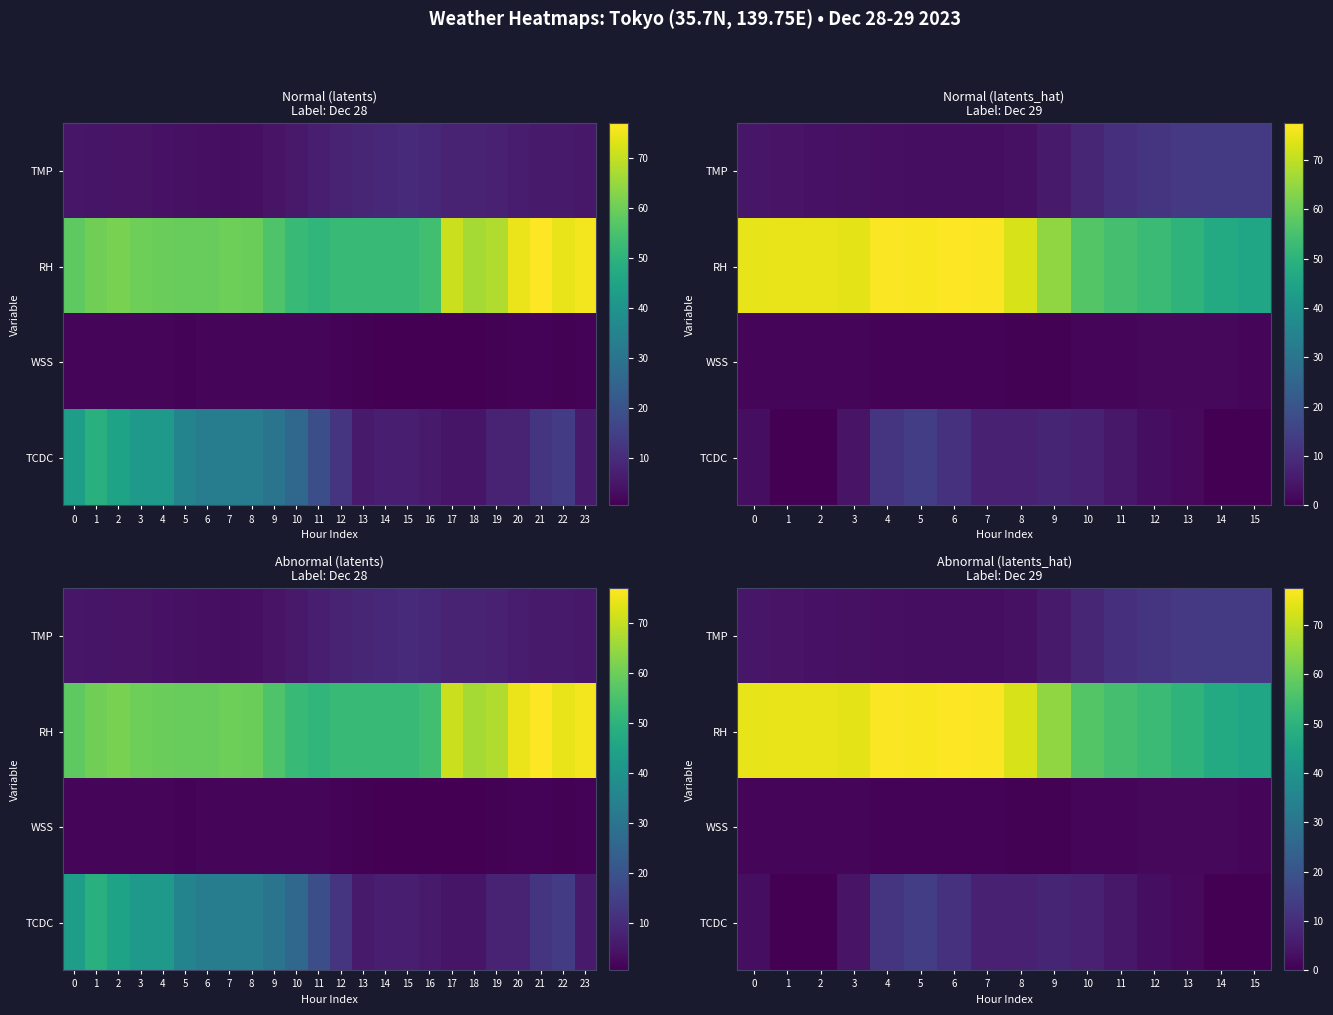

List the series in order of their peak value, highest first.

RH, TCDC, TMP, WSS